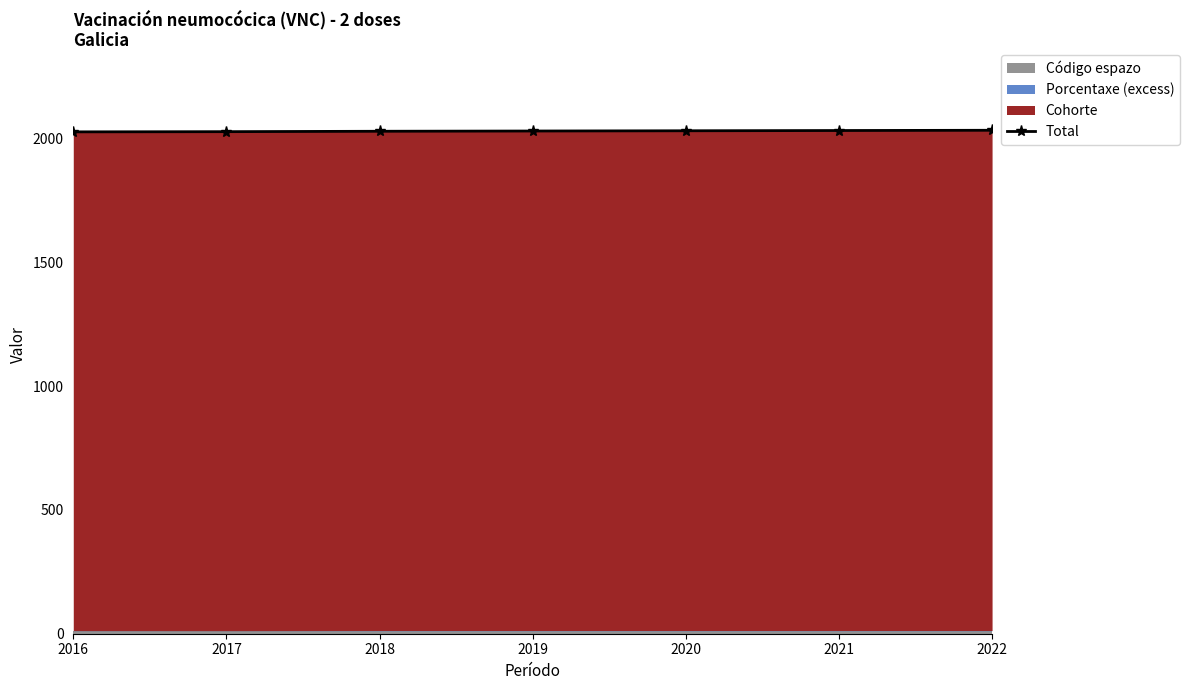

At which category does the chart reach its peak across all series?

2022